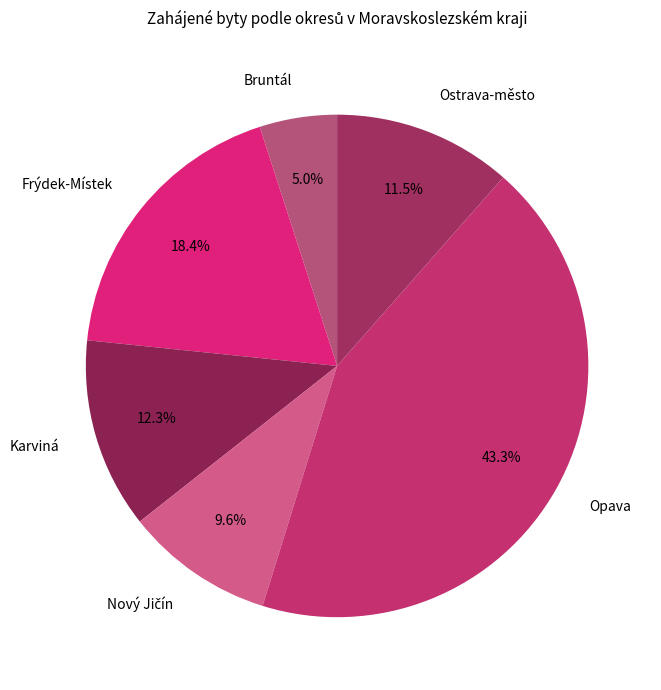

How many slices are in this pie chart?

6